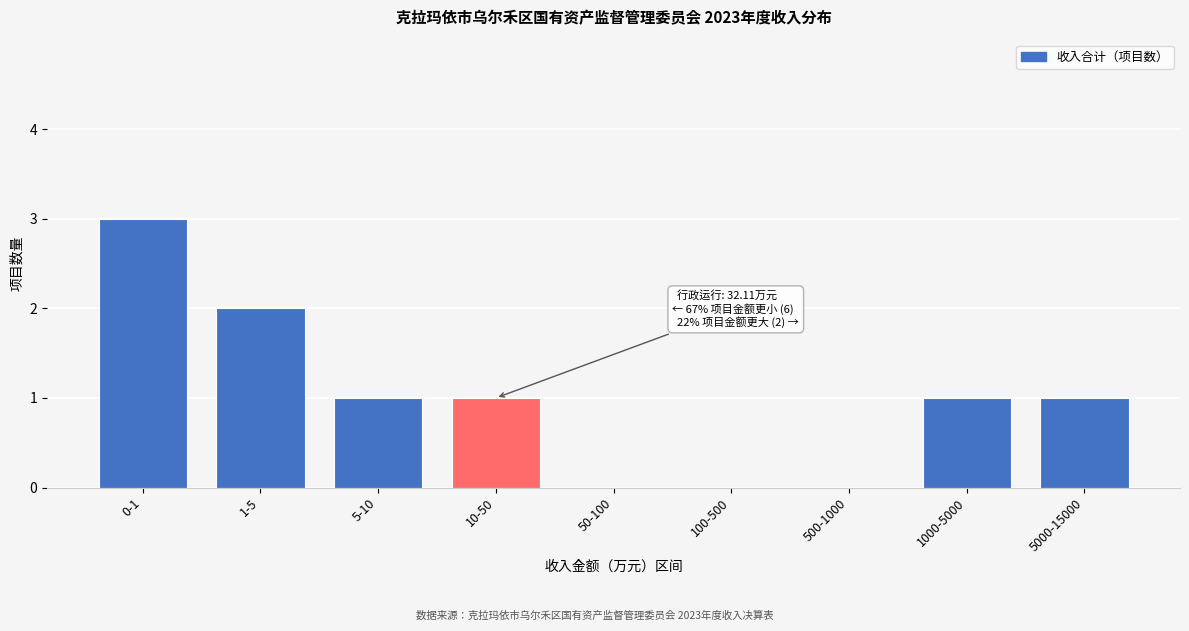

Reading left to right, extract all data points from this chart.

0-1=3	1-5=2	5-10=1	10-50=1	50-100=0	100-500=0	500-1000=0	1000-5000=1	5000-15000=1